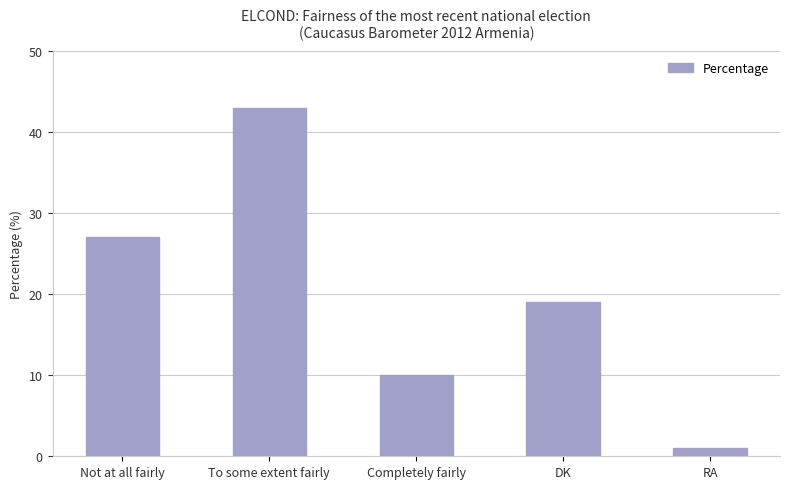

Where is the data nearest to the value 22?

DK